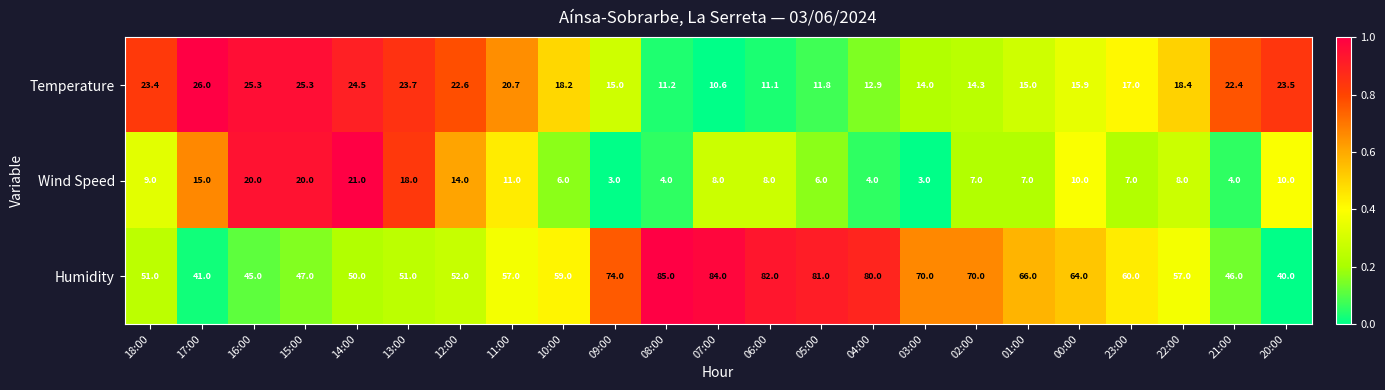

Count the number of categories in the chart.

23